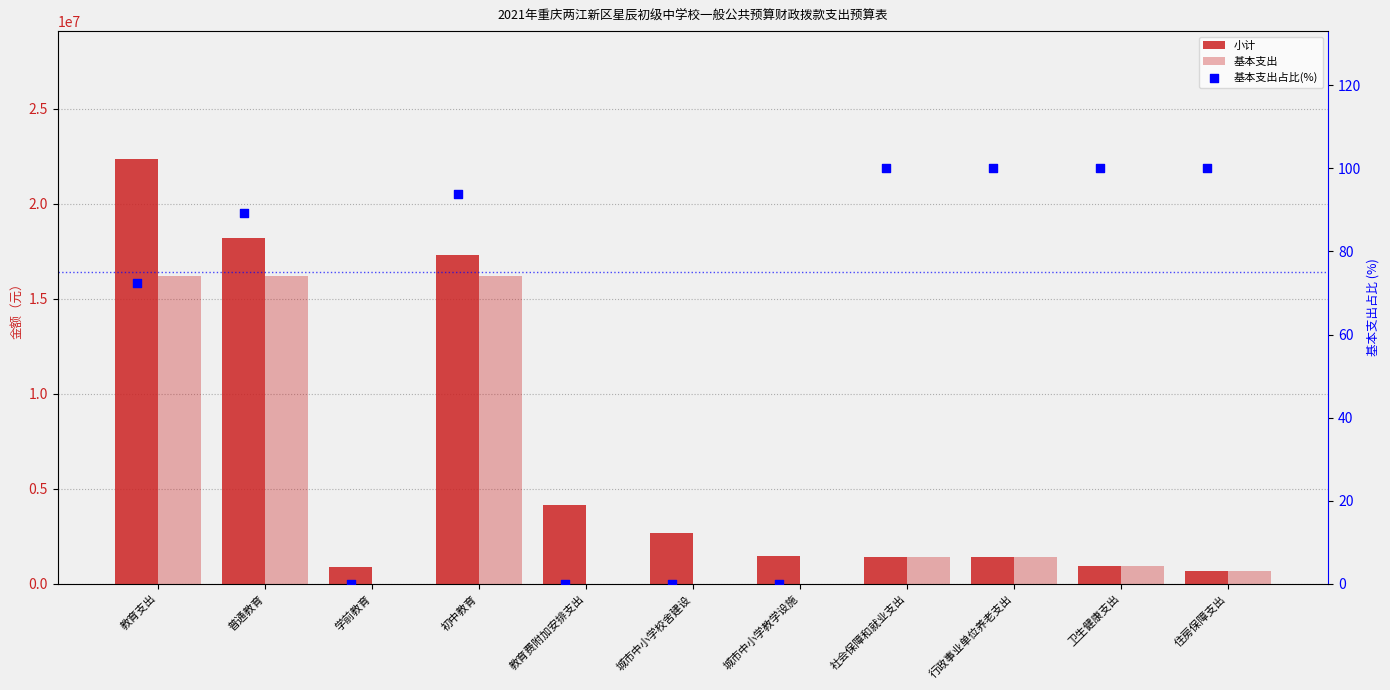

Which series has the largest total across all categories?

小计